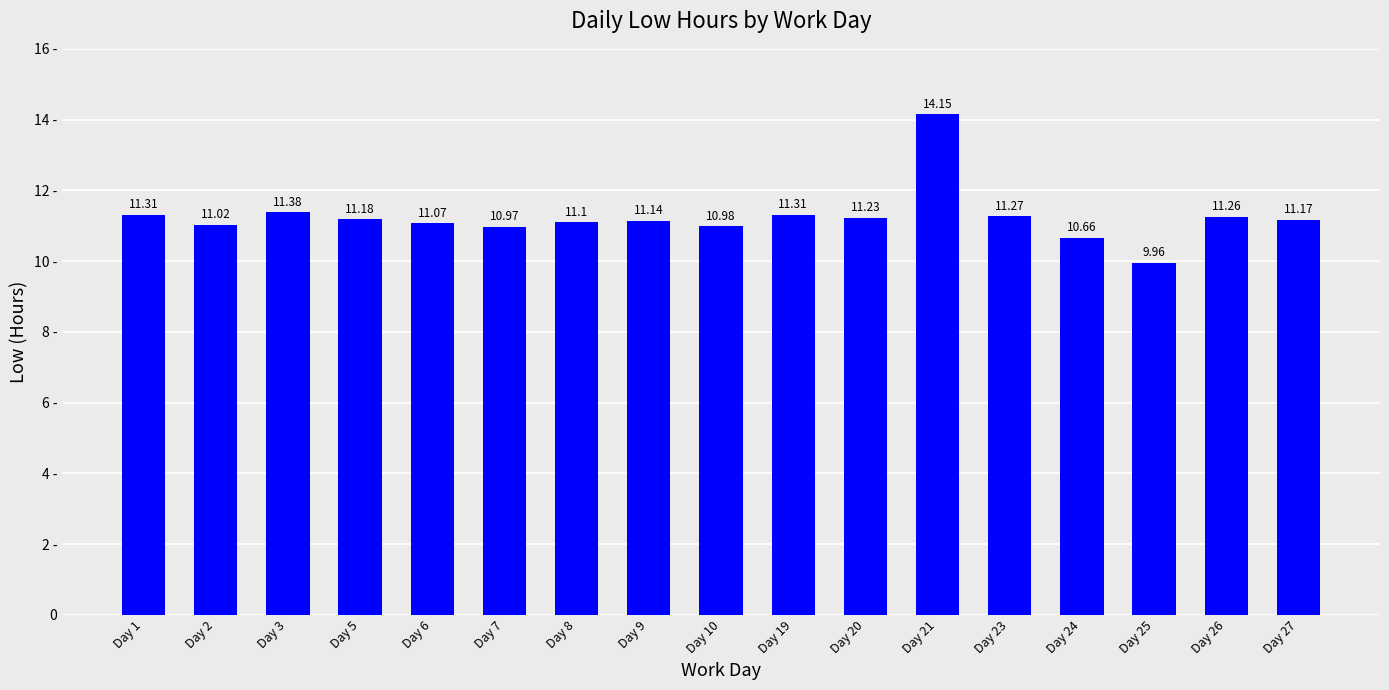

At which label does the data first exceed 11?

Day 1